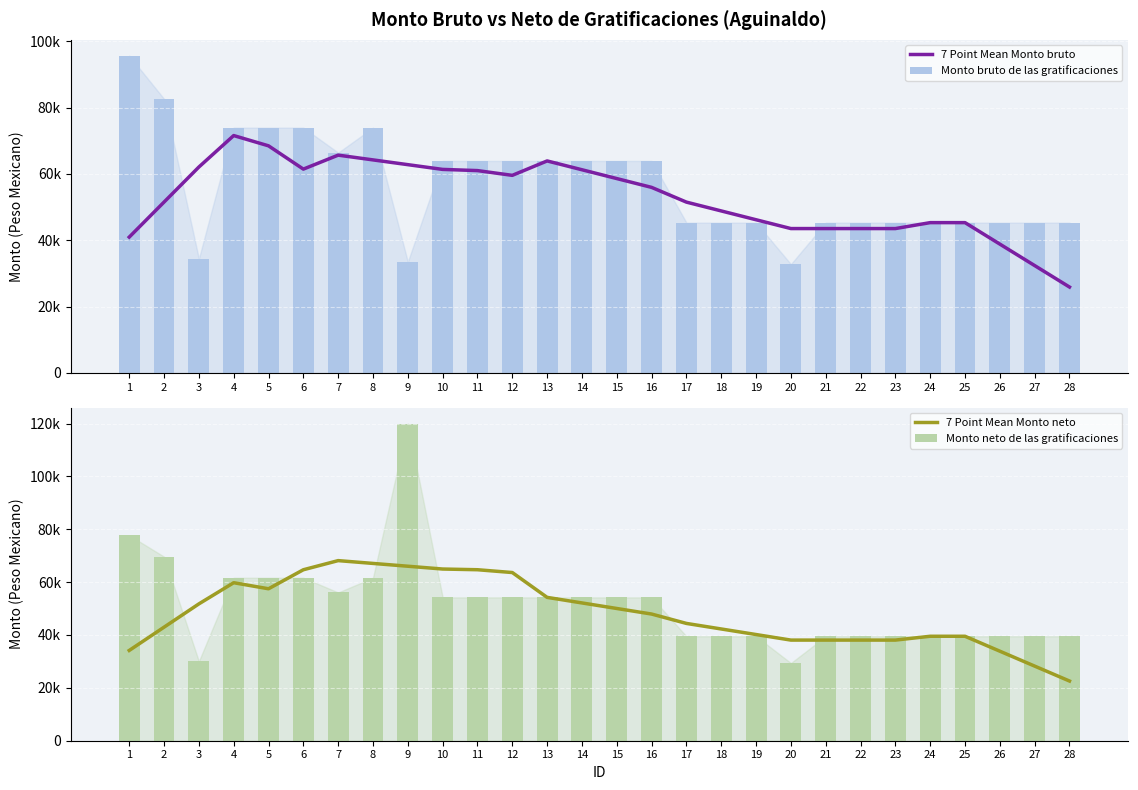

What is the total value across all series at 9?

282289.8